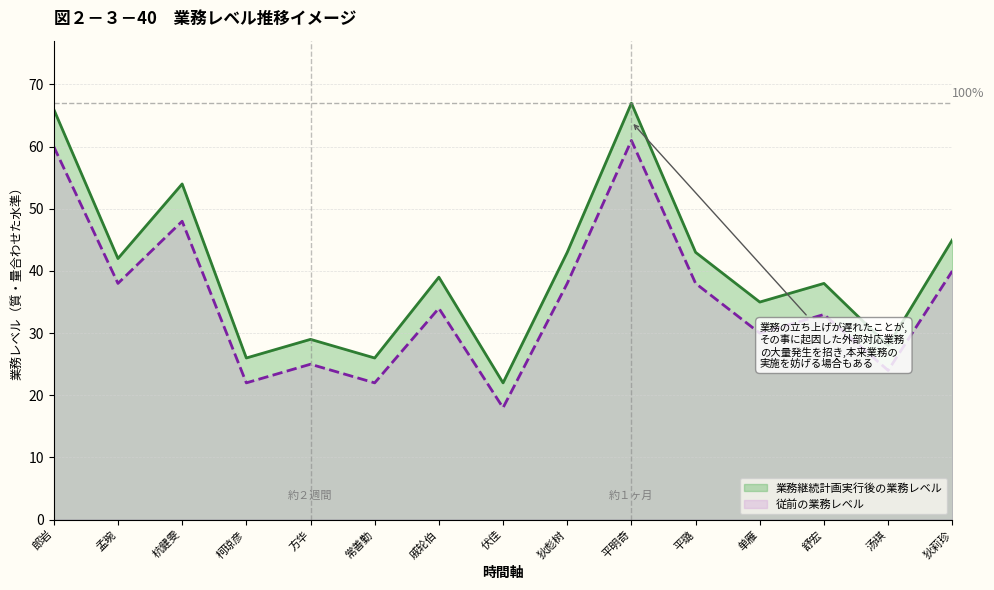

What is the sum of the 業務継続計画実行後の業務レベル values at 舒宏 and 常善勤?

64